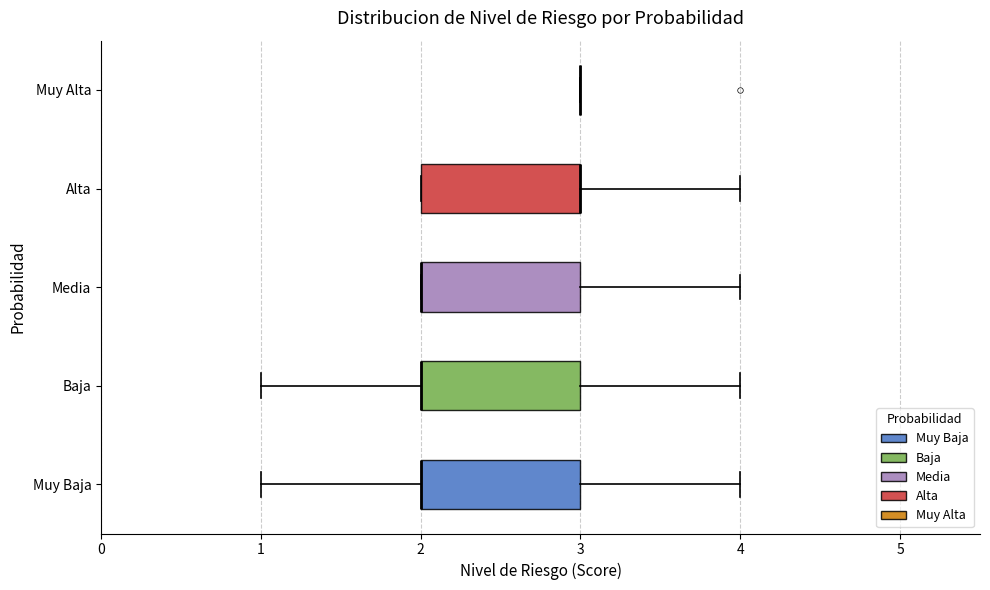

Reading bottom to top, transcribe this box plot: for each box, give where its median line is, the range the box spans, and where its two whiskers end, as read against the x-axis. The values are not printed on the chart, so give them approximately, as read against the axis.

Muy Baja: median 2 (drawn on the box's left edge), box 2 to 3, whiskers 1 to 4
Baja: median 2 (drawn on the box's left edge), box 2 to 3, whiskers 1 to 4
Media: median 2 (drawn on the box's left edge), box 2 to 3, whiskers 2 to 4
Alta: median 3 (drawn on the box's right edge), box 2 to 3, whiskers 2 to 4
Muy Alta: box collapsed to a line at 3, whiskers 3 to 3